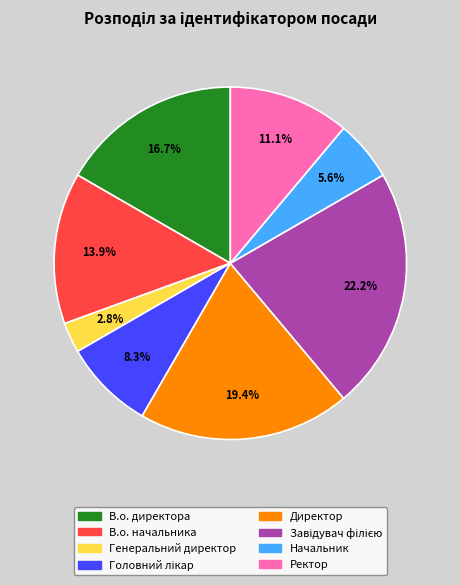

Does Директор account for over 50% of the chart?

No